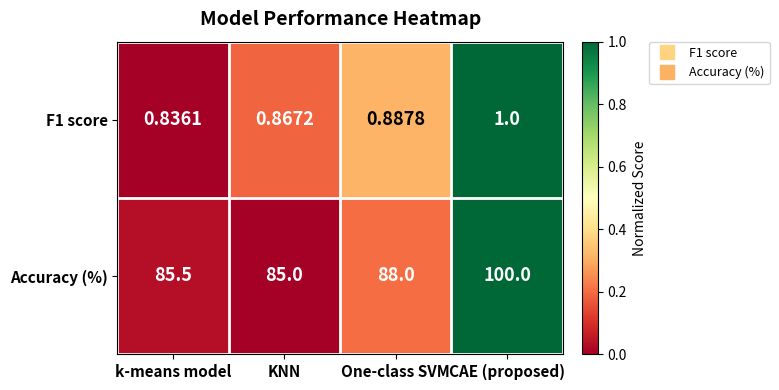

At which category is the sum across all series the highest?

CAE (proposed)